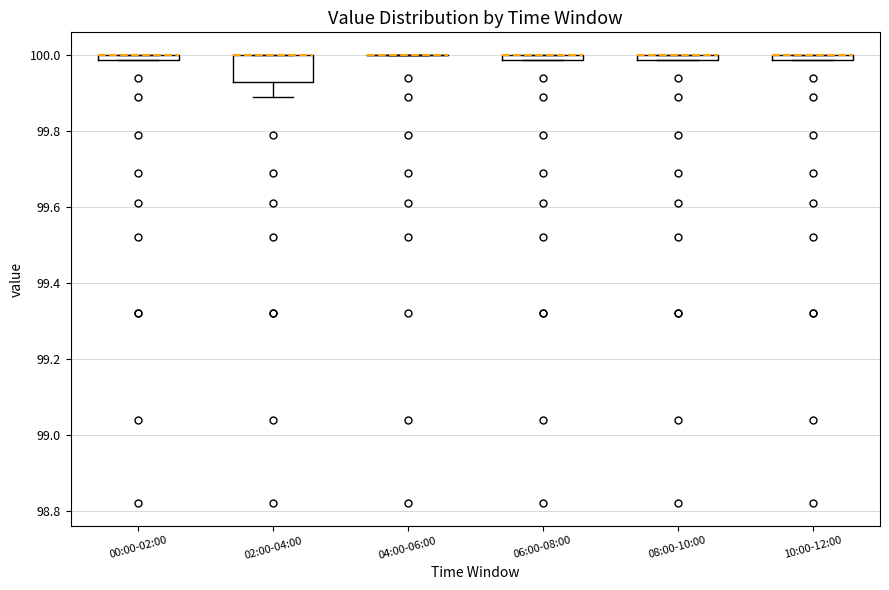

Where is the upper edge of the box for 10:00-12:00 on the y-axis? The values are not printed on the chart, so give them approximately, as read against the axis.

100.00